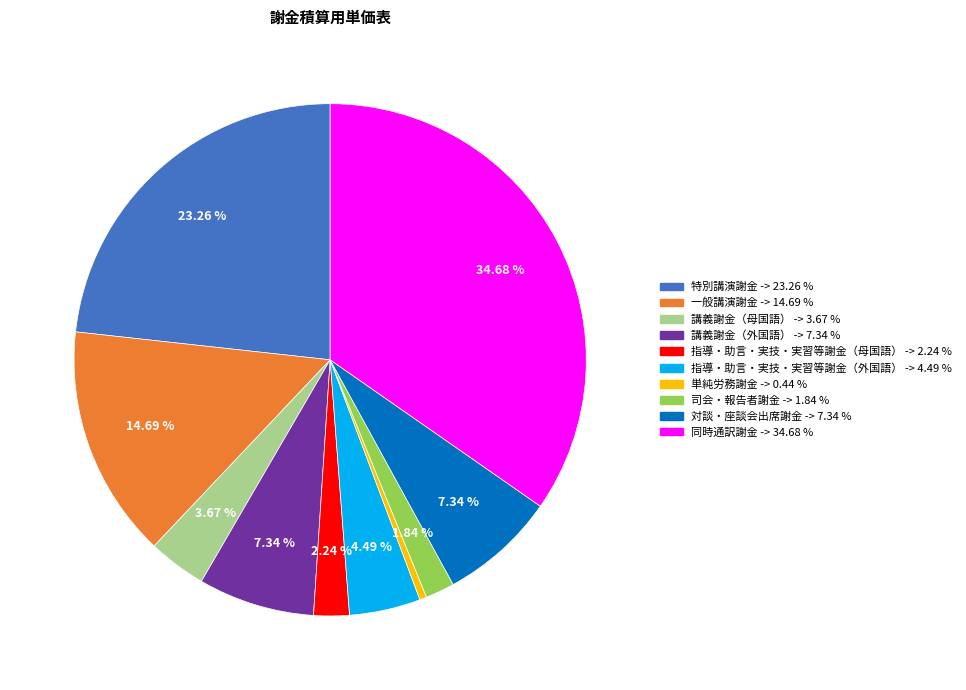

How many slices are in this pie chart?

10